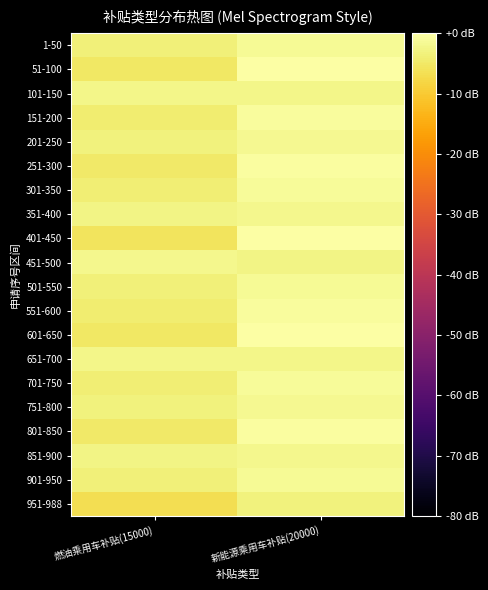

What is the total value across all series at 新能源乘用车补贴(20000)?

-28.2